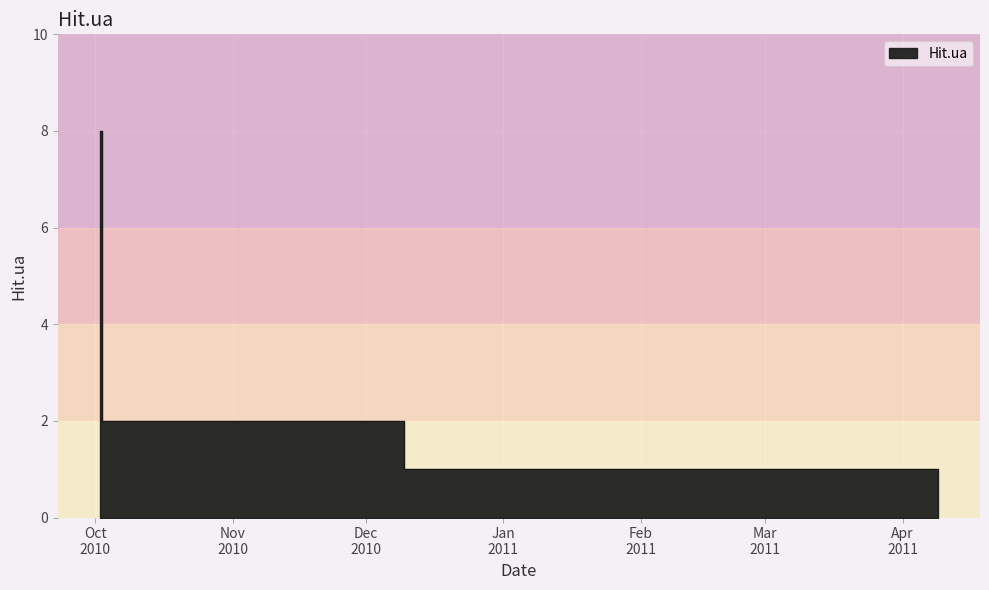

What is the label of the 2nd point from the right?

2011-02-15